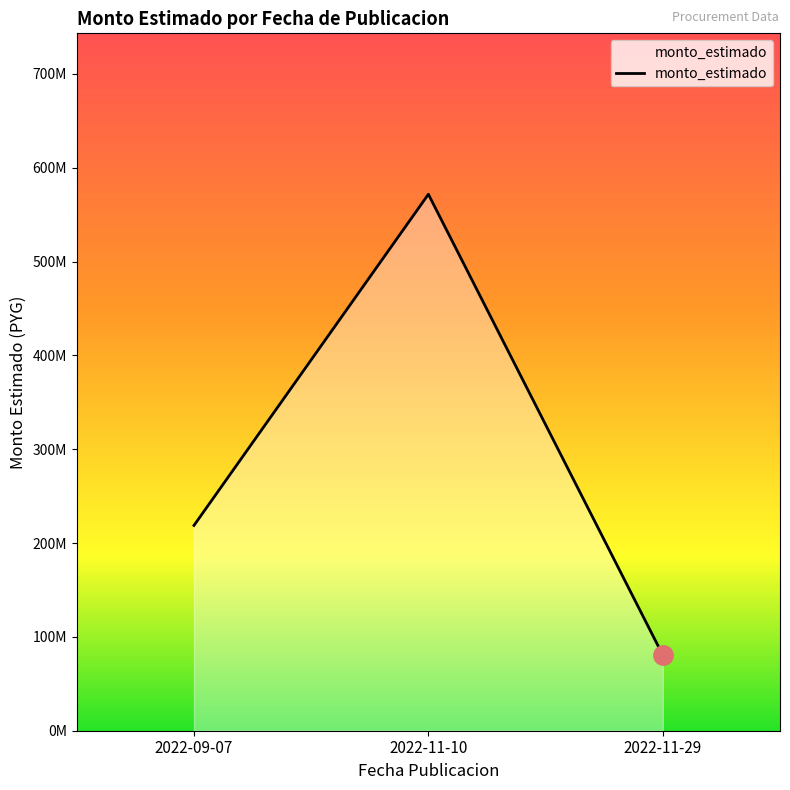

True or false: the data shows 119765162 at 2022-11-29.

False